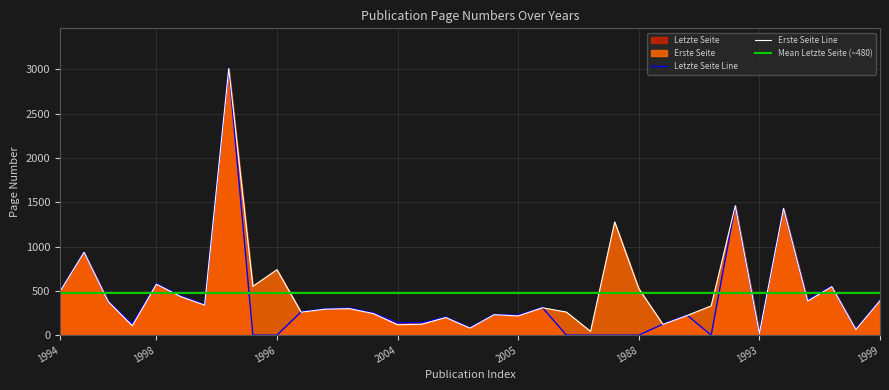

What is the maximum value for Erste Seite Line?

3010